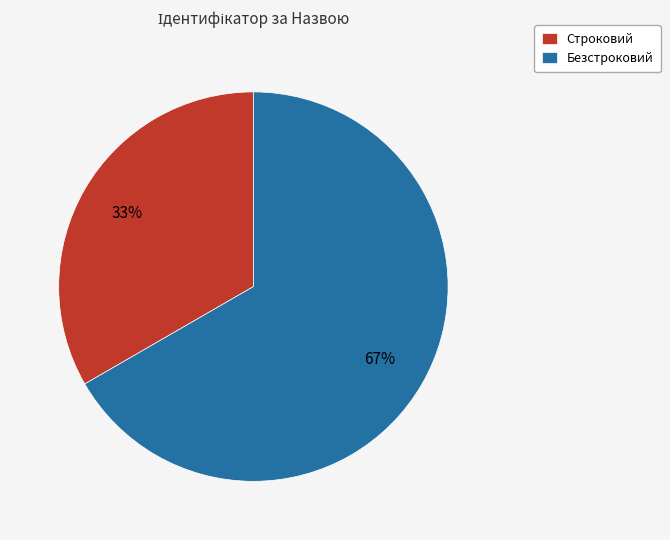

Combined, do Безстроковий and Строковий account for over 50%?

Yes